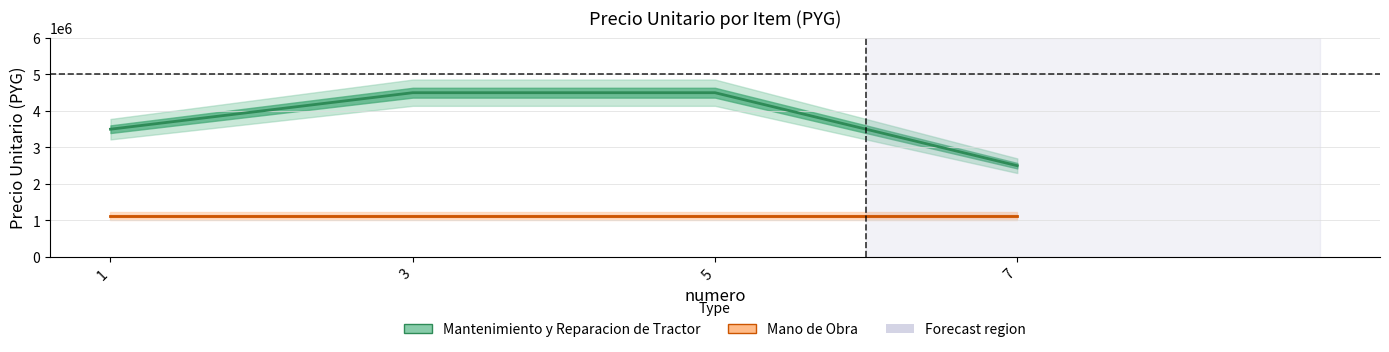

True or false: Mano de Obra has more than 2 points higher than both neighbors.

False